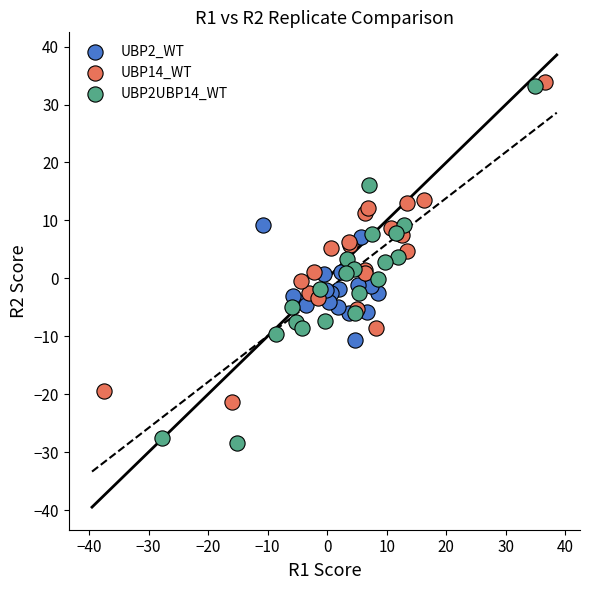

Which series has the largest Y range (max minus min)?

UBP2UBP14_WT